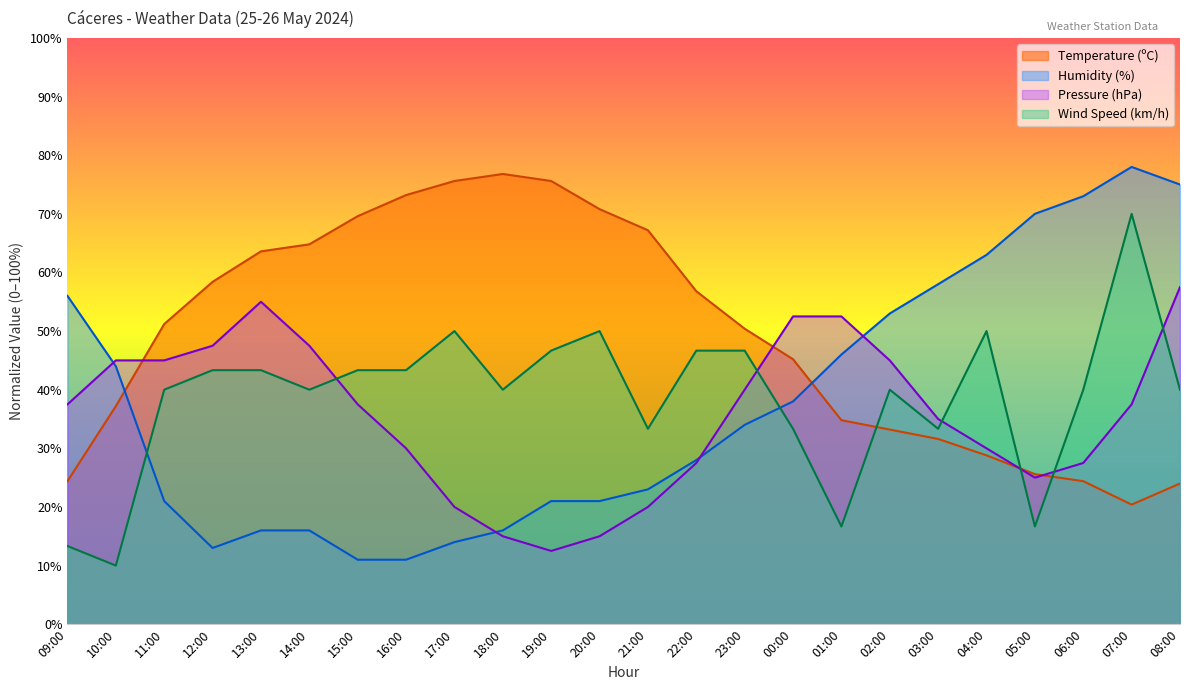

How many values in the Humidity (%) series exceed 34?

11